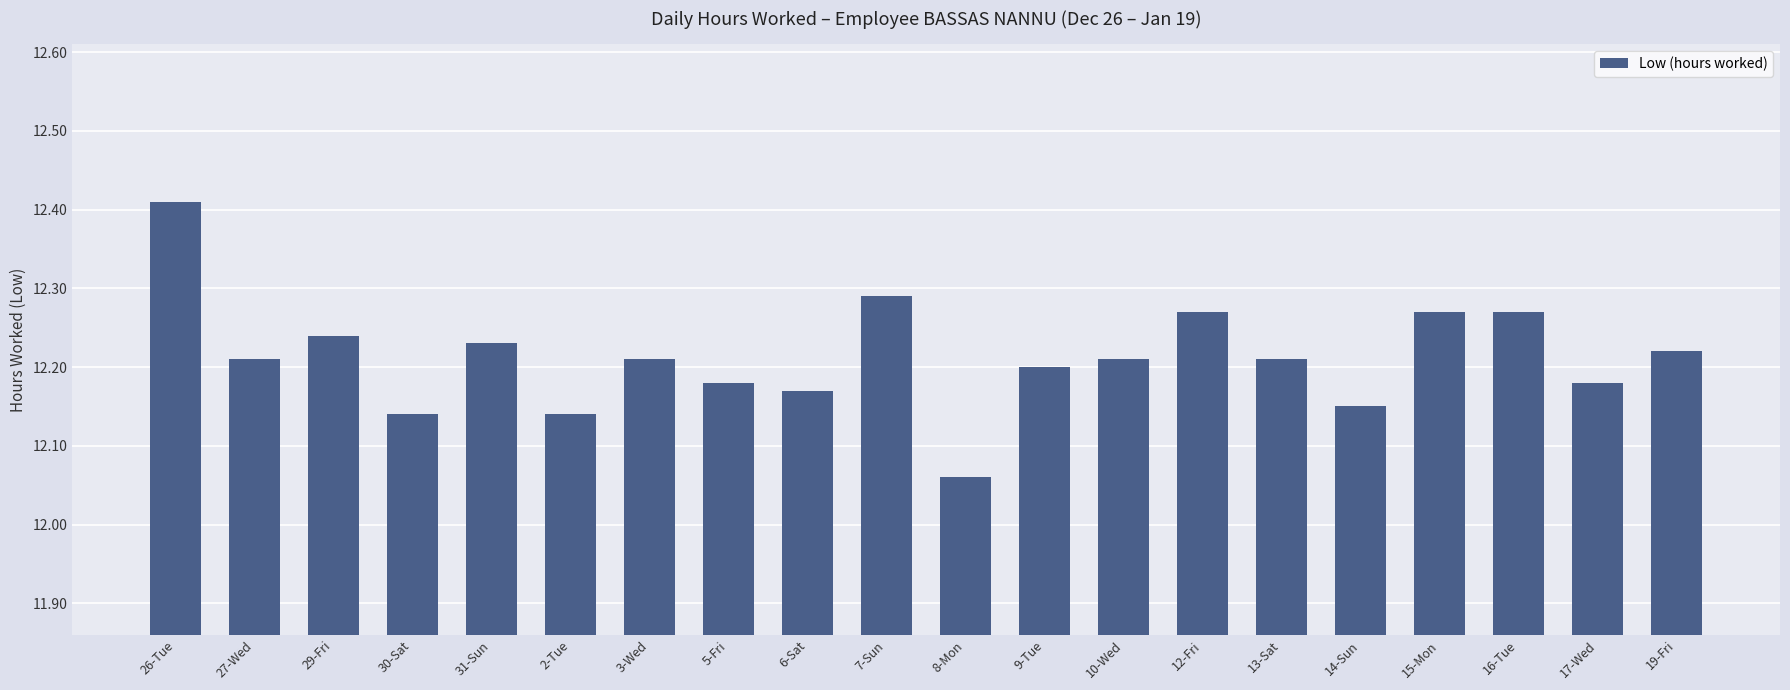

How many bars are there in total?

20